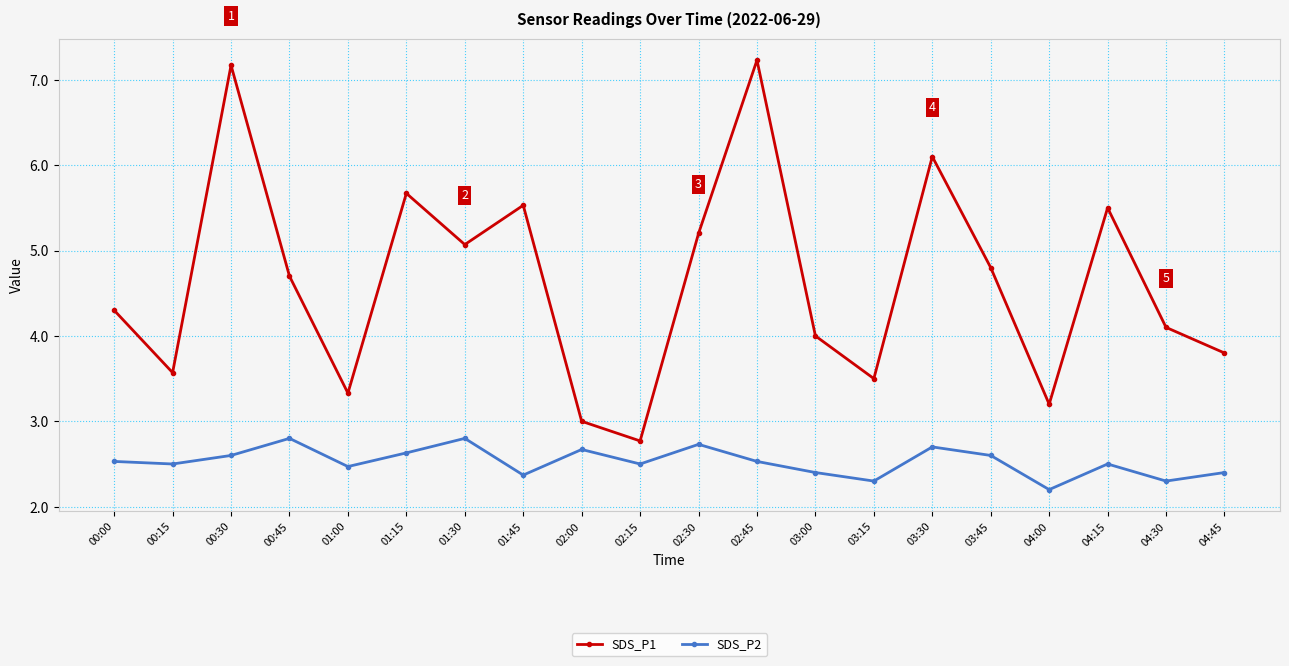

Which category has the lowest value across all series?

04:00